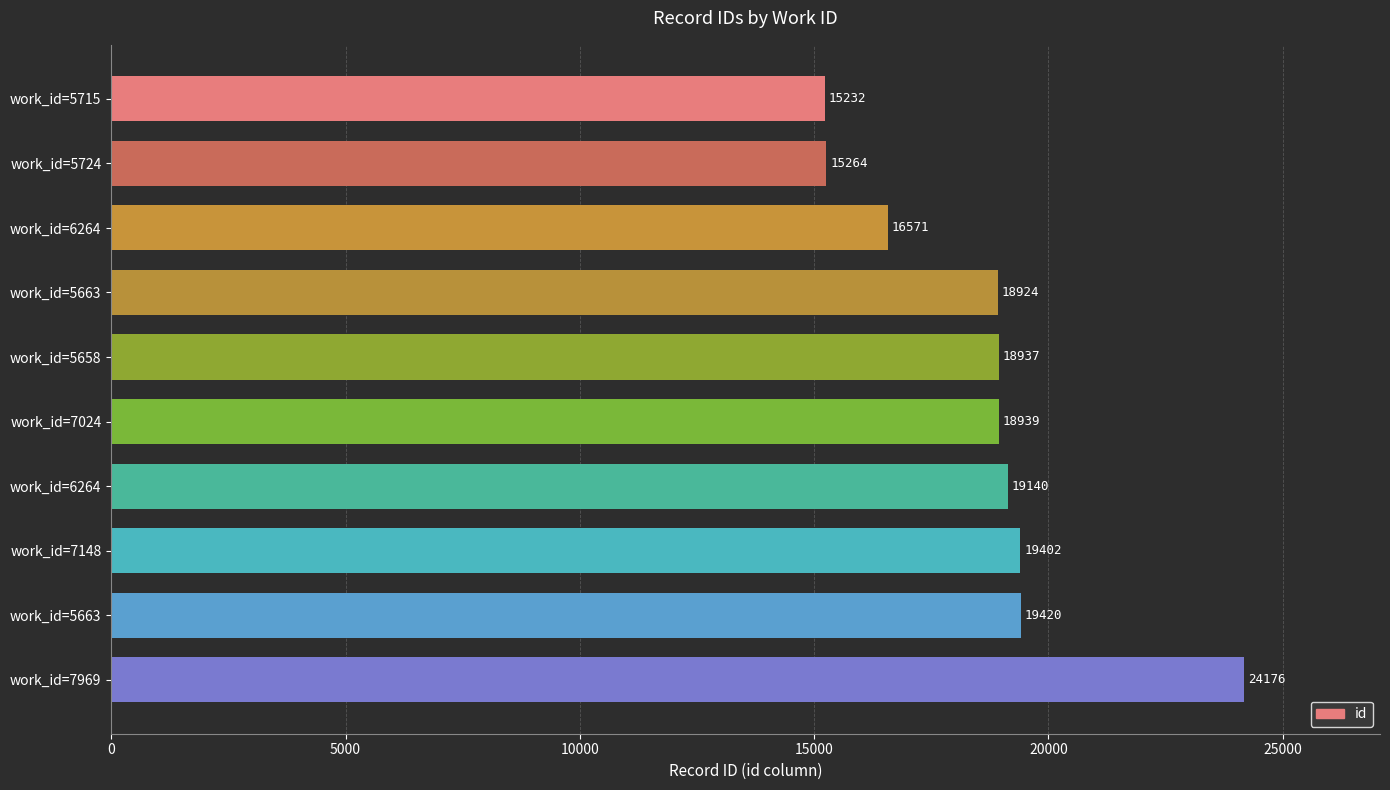

How many bars are there in total?

10